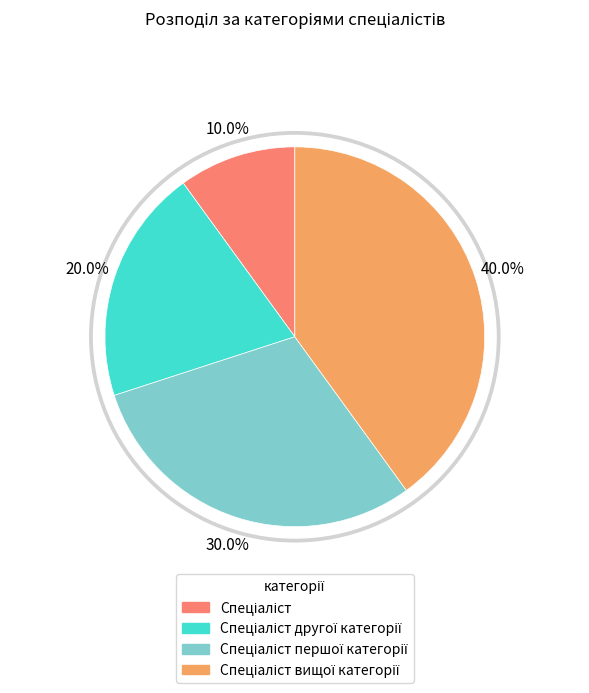

How much of the chart is everything except Спеціаліст?

90.0%